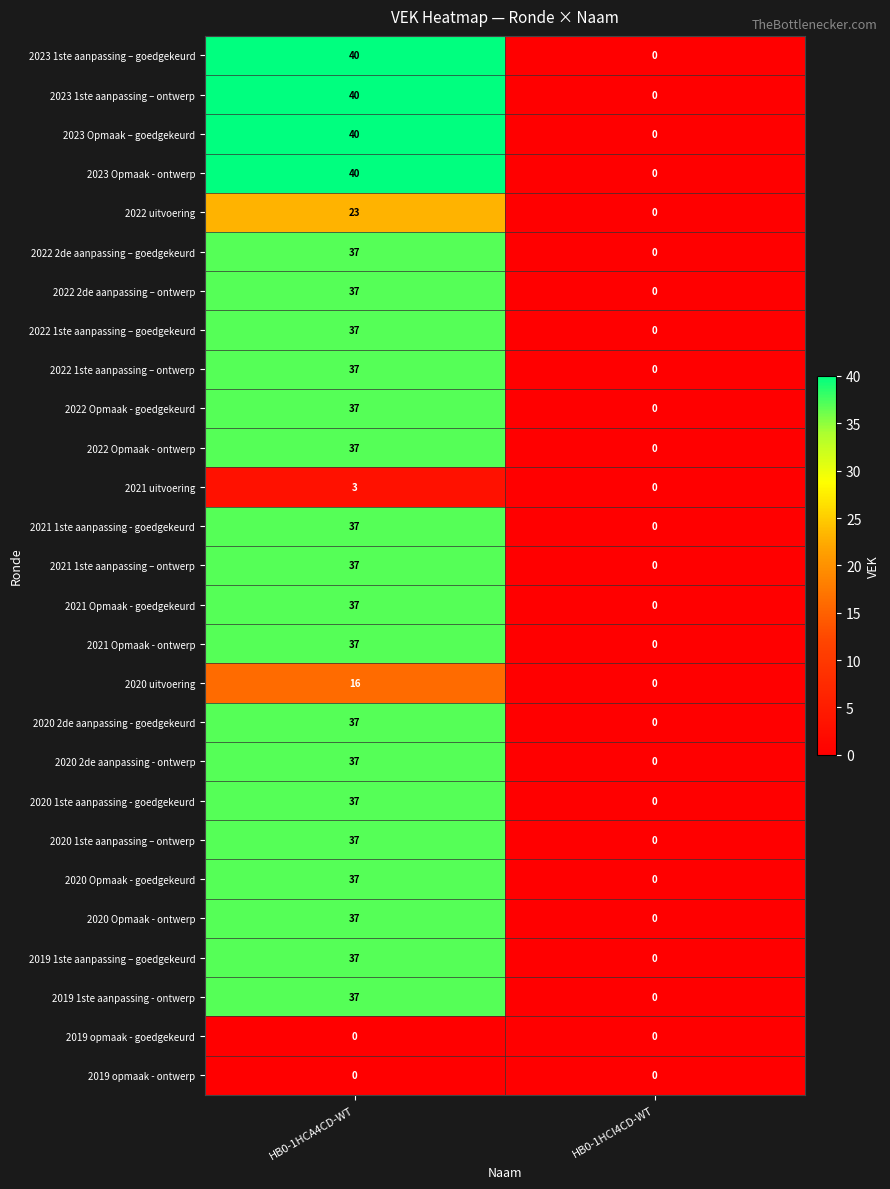

Where is 2020 Opmaak - goedgekeurd nearest to the value 18?

HB0-1HCI4CD-WT